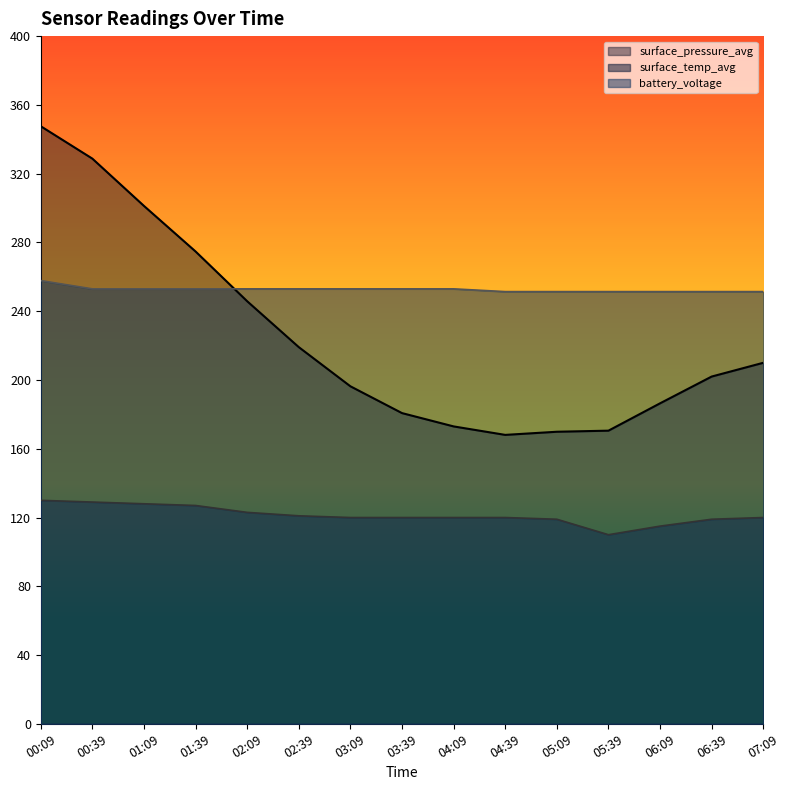

Reading left to right, what are all the values shown in this chart?

surface_pressure_avg: 347.6	328.7	301.2	274.7	245.8	219.1	196.3	180.7	173.0	168.1	169.9	170.5	186.4	202.0	210.0
surface_temp_avg: 130.0	129.0	128.0	127.0	123.0	121.0	120.0	120.0	120.0	120.0	119.0	110.0	115.0	119.0	120.0
battery_voltage: 257.8	253.0	253.0	253.0	253.0	253.0	253.0	253.0	253.0	251.4	251.4	251.4	251.4	251.4	251.4